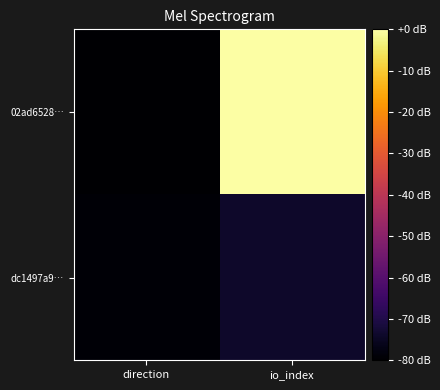

At which category does the chart reach its peak across all series?

io_index